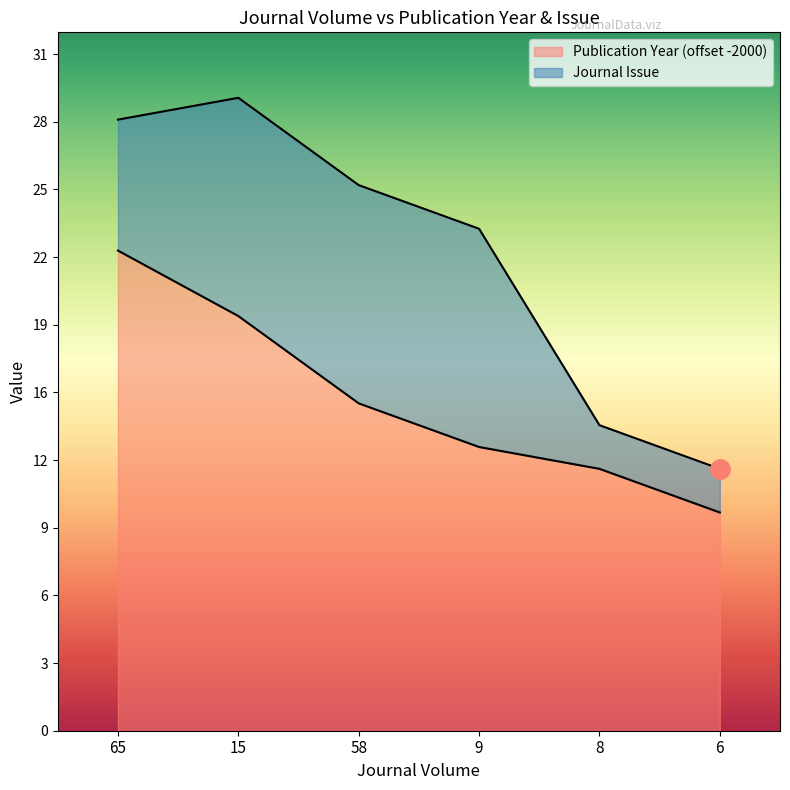

Which has a higher value, 6 or 15?

15